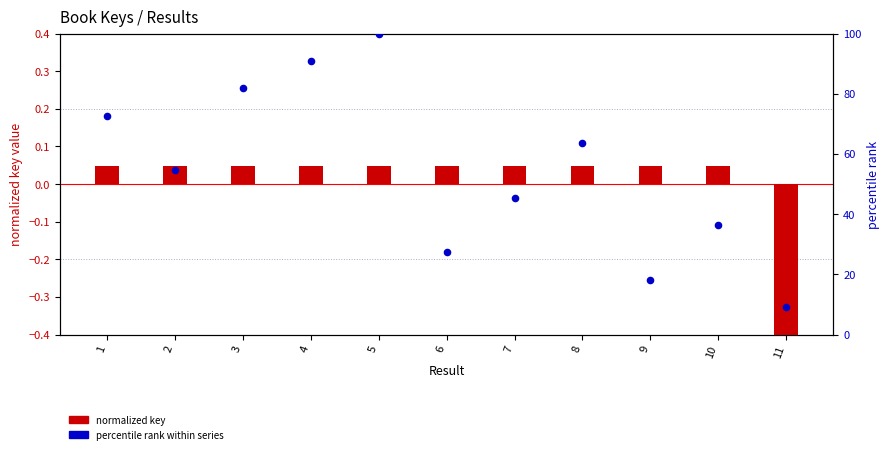

At how many categories does at least one series exceed 3?

11